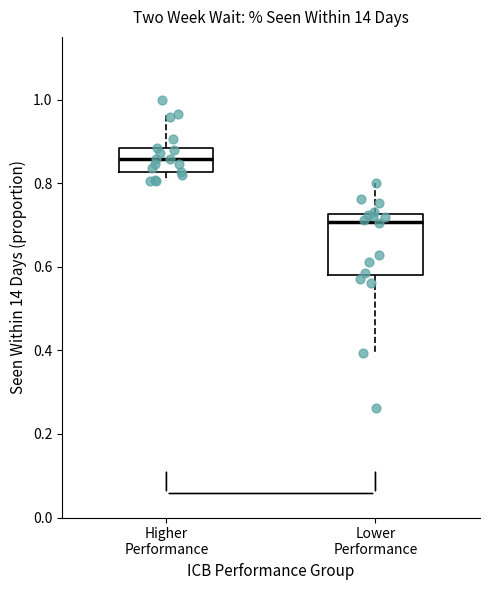

Reading left to right, read every box against the y-axis: the position of its median line, the range the box covers, and the ends of its whiskers. The values are not printed on the chart, so give them approximately, as read against the axis.

Higher Performance: median 0.86, box 0.82 to 0.88, whiskers 0.80 to 0.96
Lower Performance: median 0.70, box 0.58 to 0.72, whiskers 0.40 to 0.80